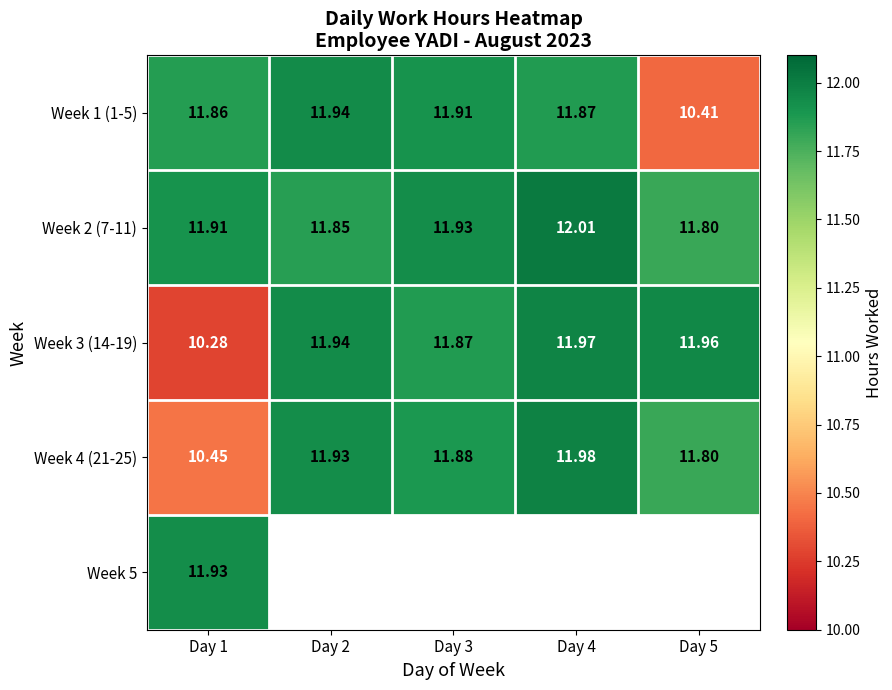

What is the average value of the Week 3 (14-19) series?

11.6